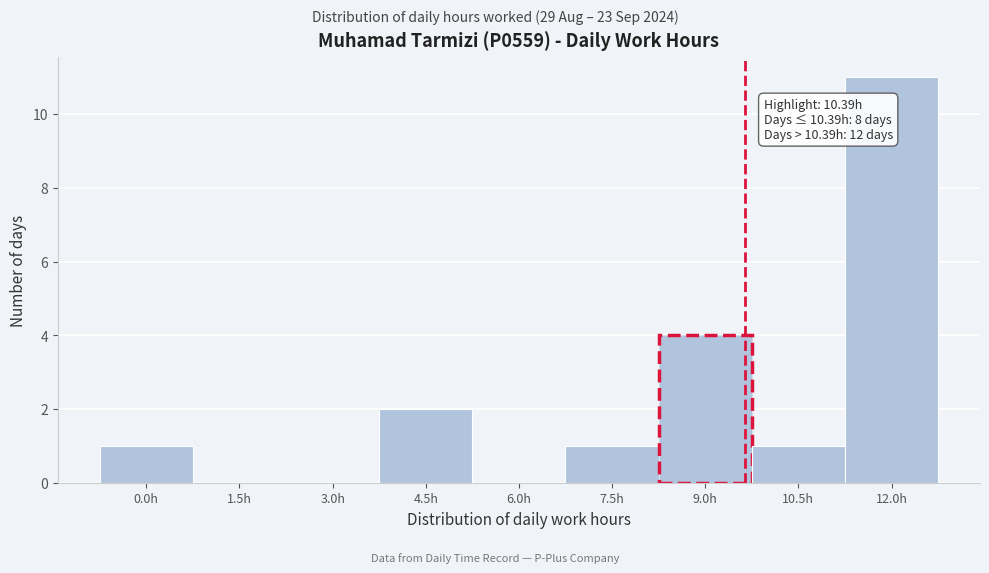

Reading left to right, list all the values displayed in this chart.

0.0h=1	1.5h=0	3.0h=0	4.5h=2	6.0h=0	7.5h=1	9.0h=4	10.5h=1	12.0h=11